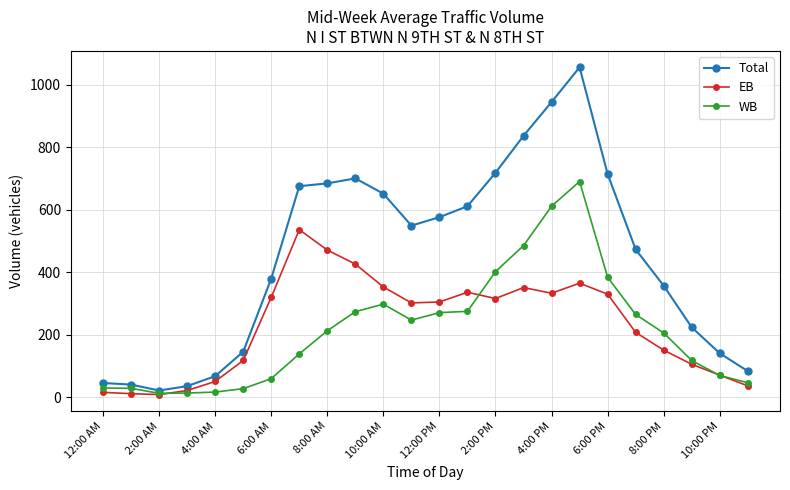

Which series has the widest spread of values?

Total